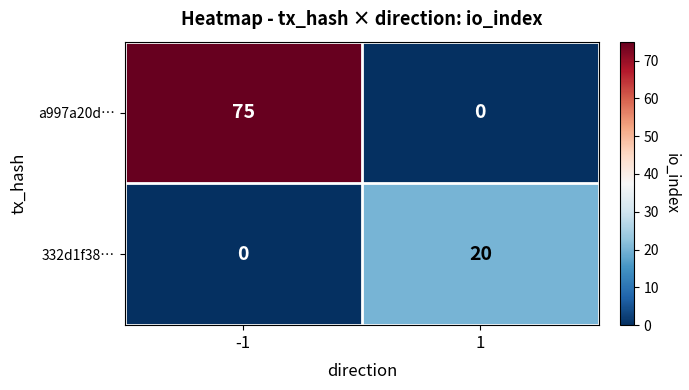

How many series are shown in this chart?

2